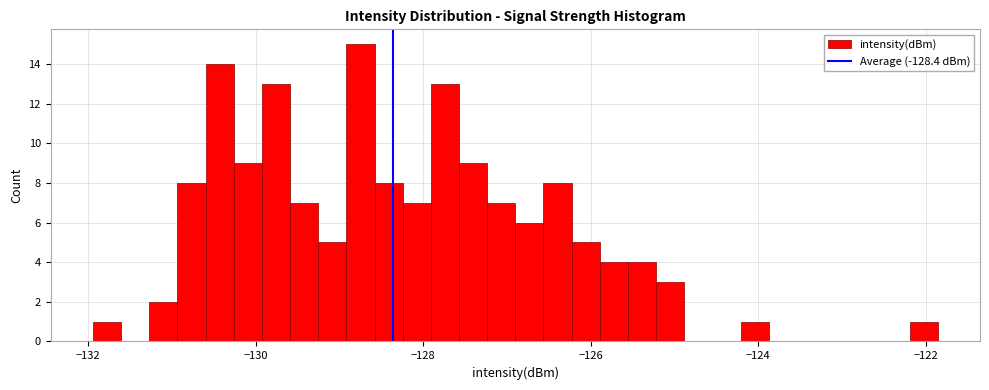

Around what value on the x-axis is the tallest bar? Give the approximate position of its centre, as read against the axis.

-128.8